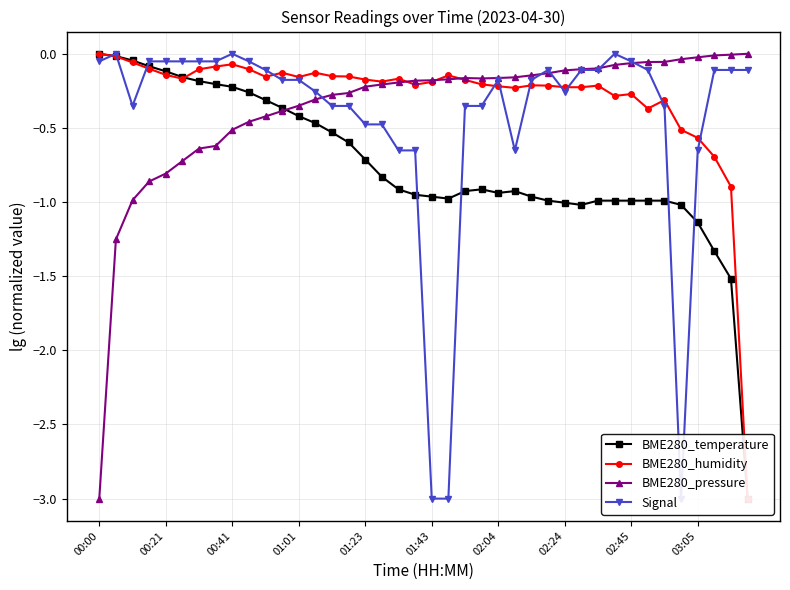

At which label does BME280_temperature first exceed 0?

00:00